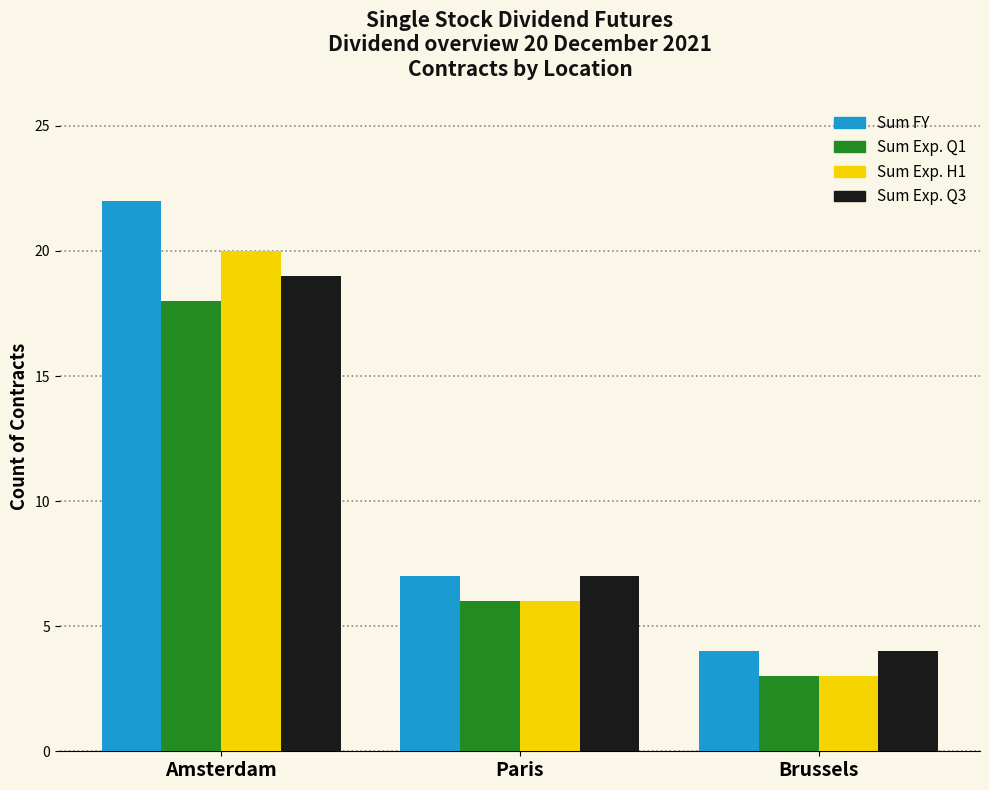

What is the smallest value displayed?

3